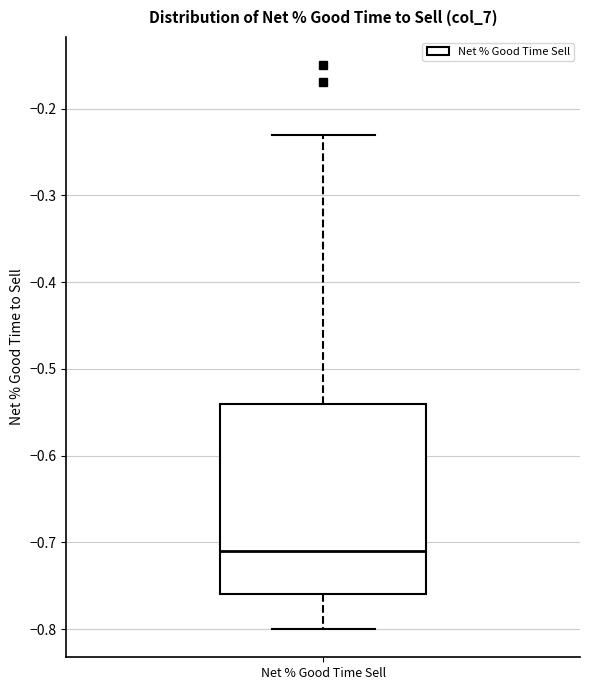

Read this box plot against the y-axis: the position of the median line, the range covered by the box, and the ends of both whiskers. The values are not printed on the chart, so give them approximately, as read against the axis.

median -0.71, box -0.76 to -0.54, whiskers -0.80 to -0.23